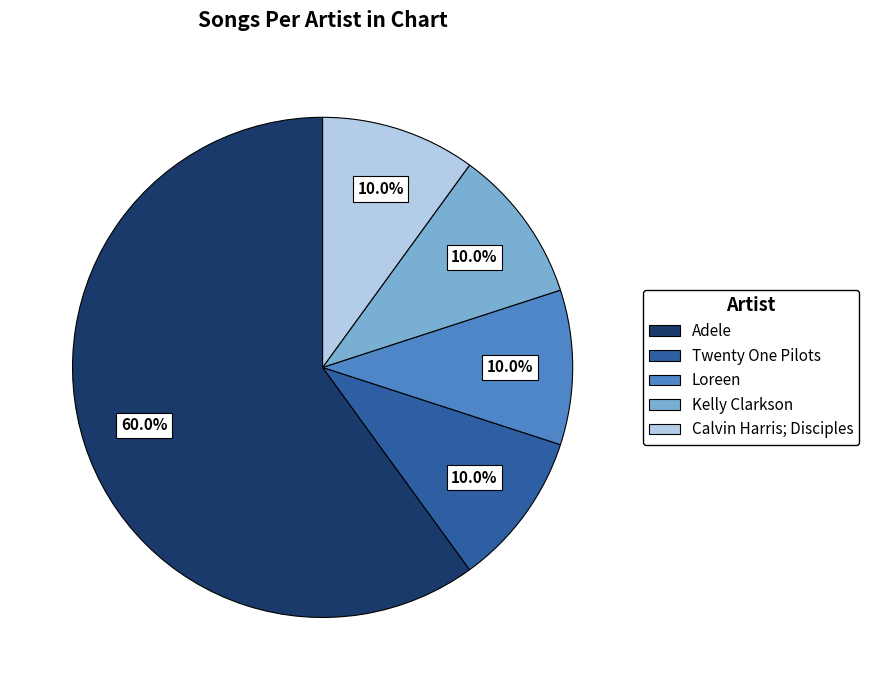

Approximately how many times larger is the value at Calvin Harris; Disciples compared to Loreen?

1.0